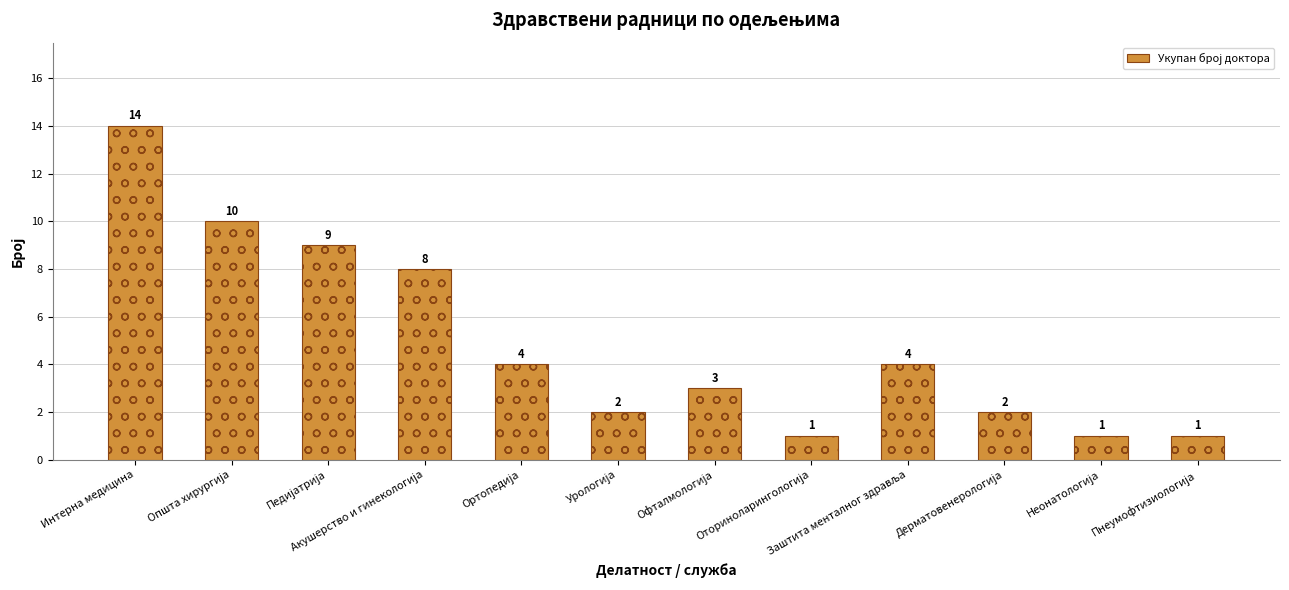

Count the number of categories in the chart.

12